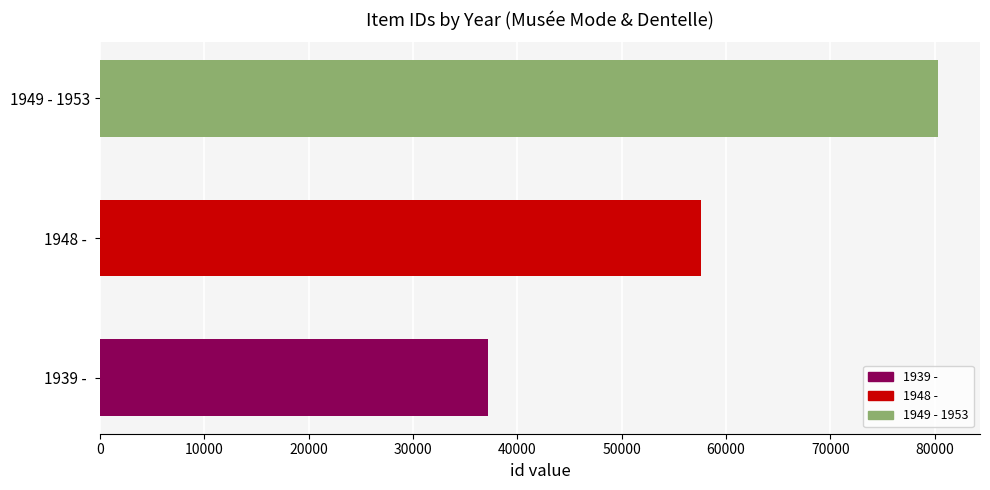

Which has a higher value, 1939 -  or 1948 - ?

1948 - 